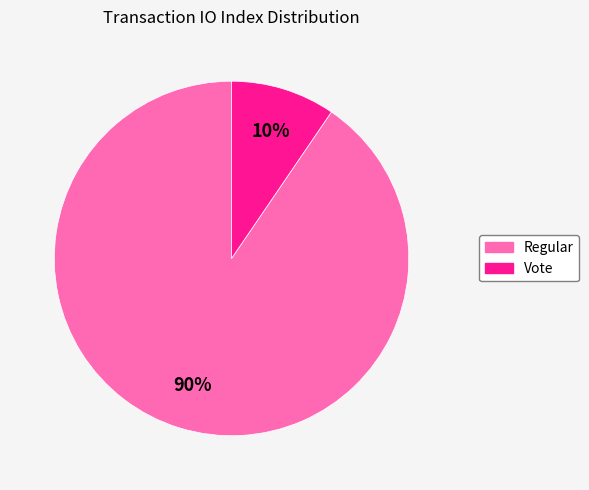

How many segments does this pie chart have?

2